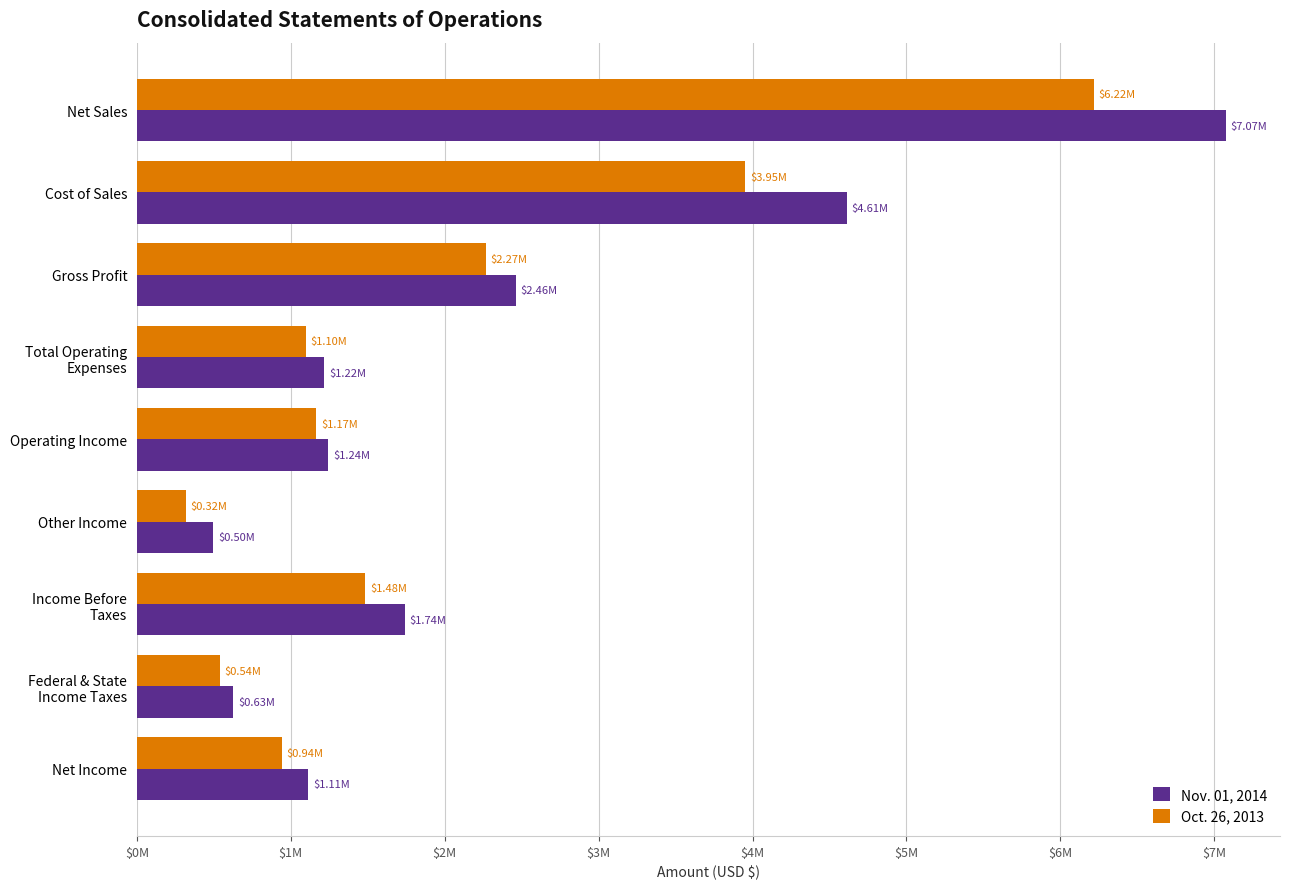

What are all the series names shown in the legend?

Nov. 01, 2014, Oct. 26, 2013